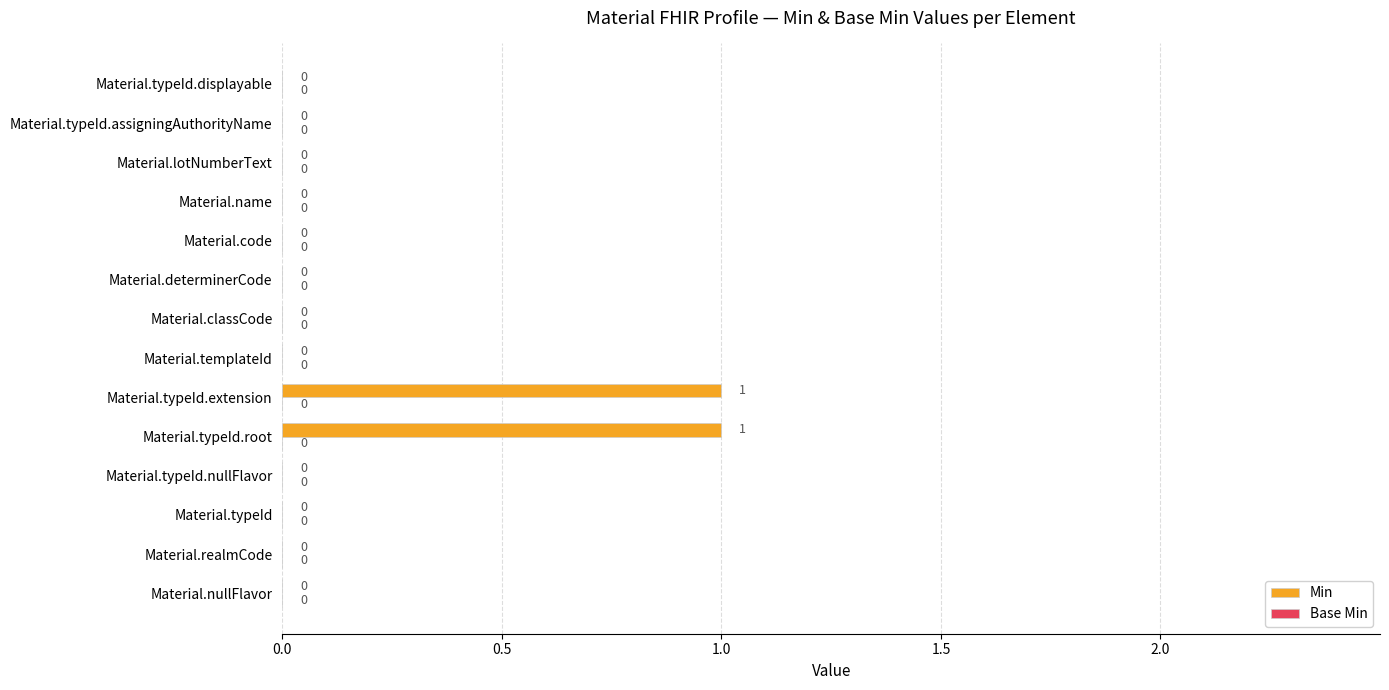

Is it true that the value at Material.lotNumberText is 0?

True